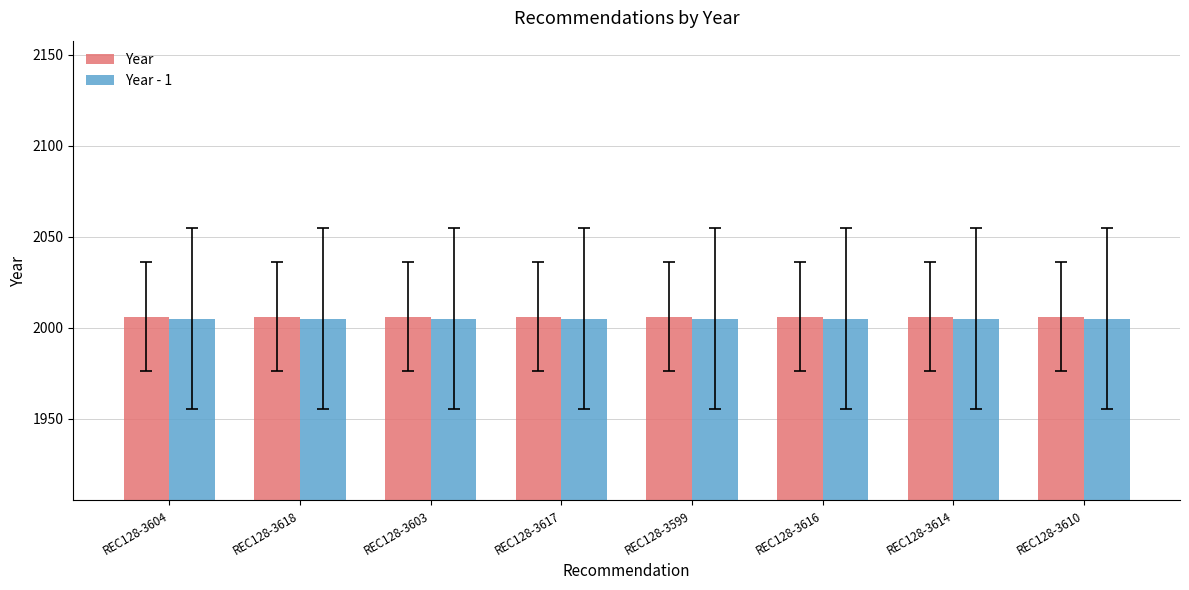

Is it true that Year equals 2959 at REC128-3604?

False